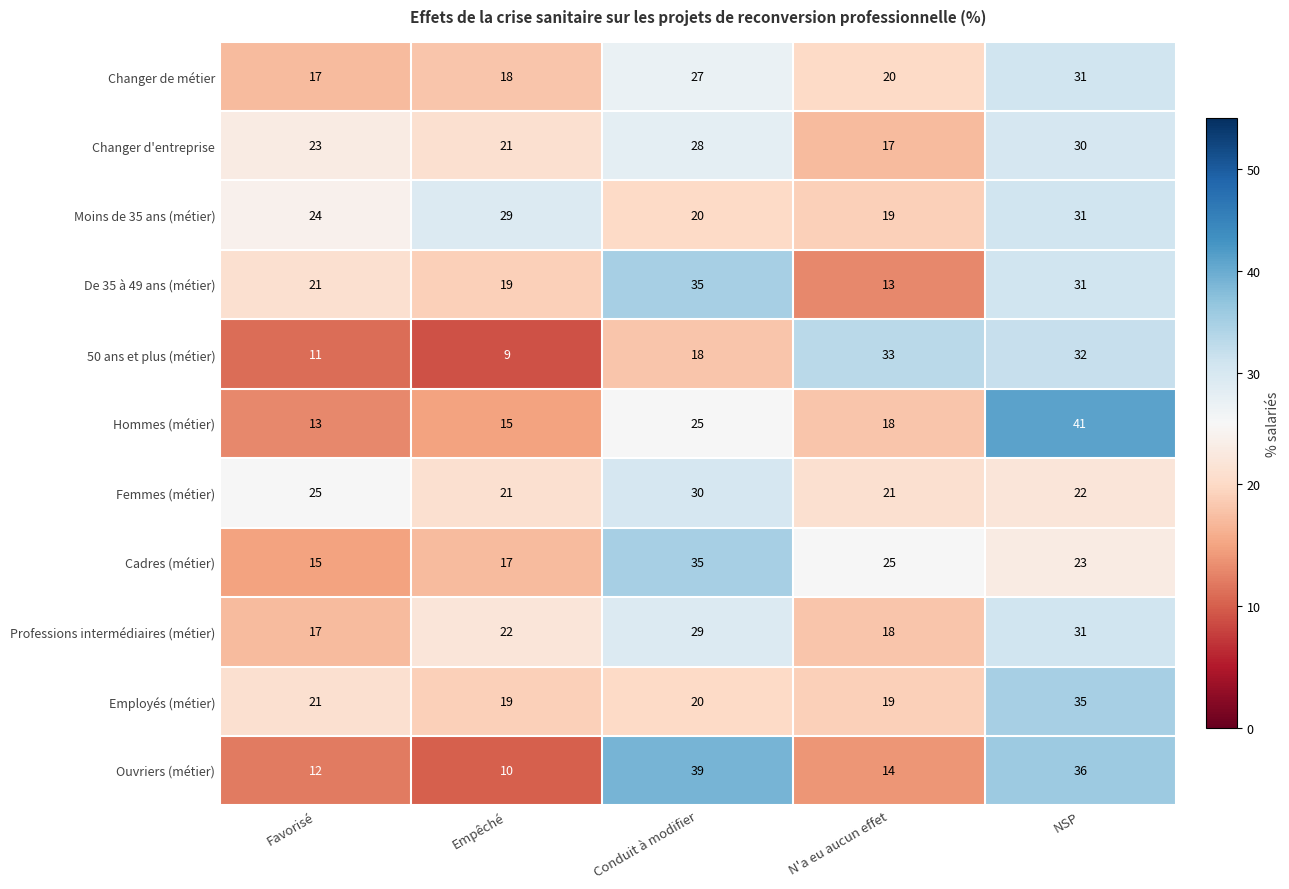

Where is Femmes (métier) nearest to the value 25?

Favorisé